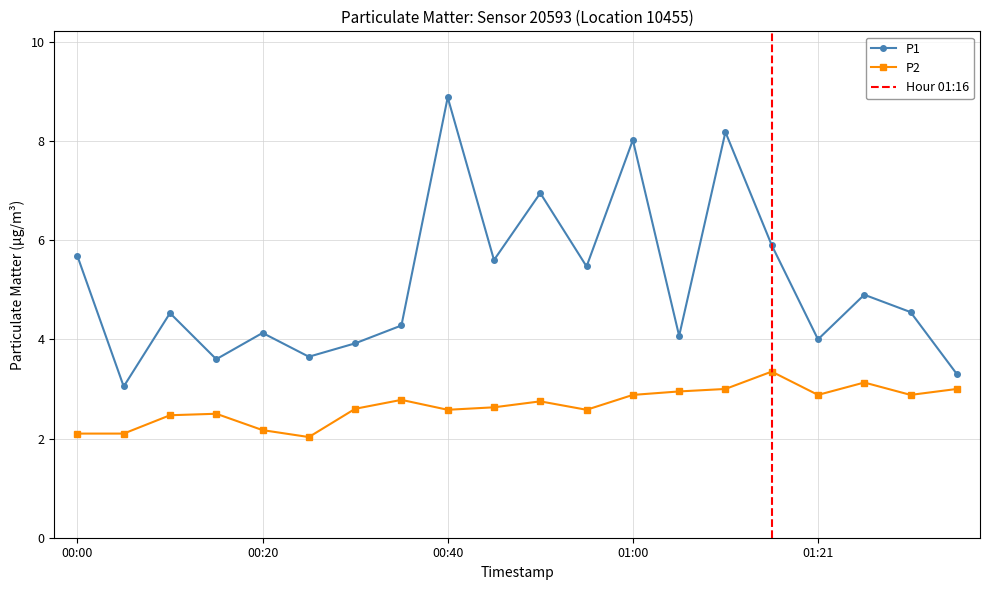

What is the total value across all series at 2023-07-20T01:11:06?

11.2